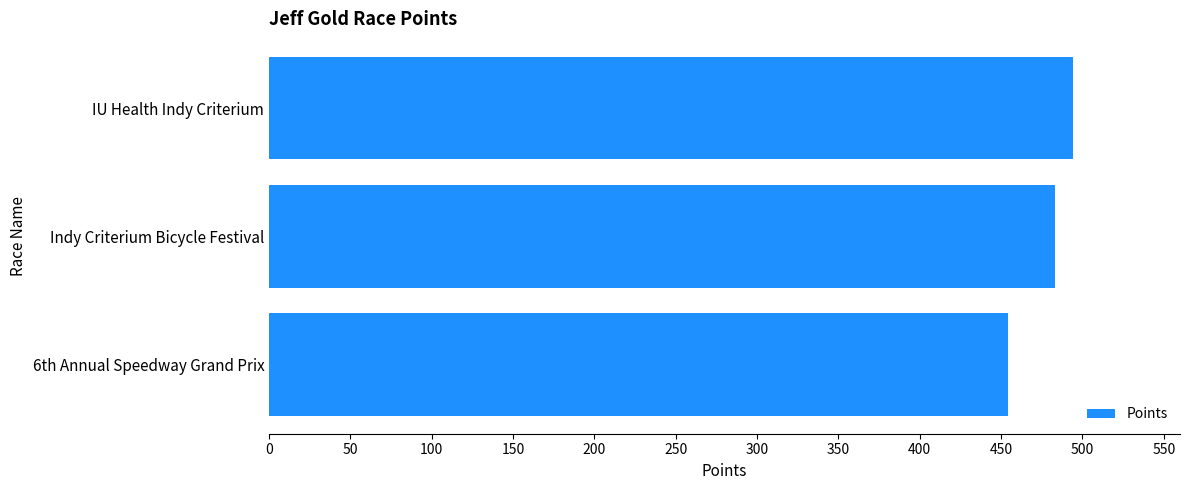

At which label is the value closest to 474?

Indy Criterium Bicycle Festival